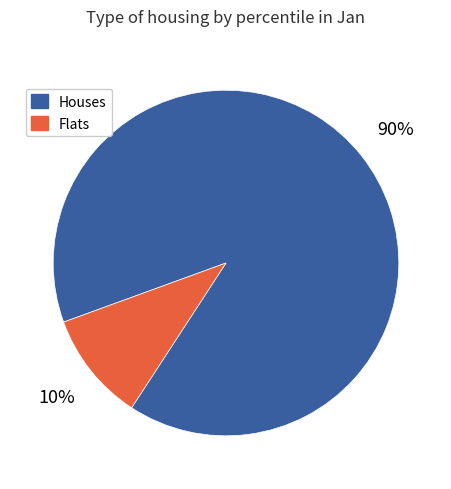

Is there a majority slice in this chart?

Yes